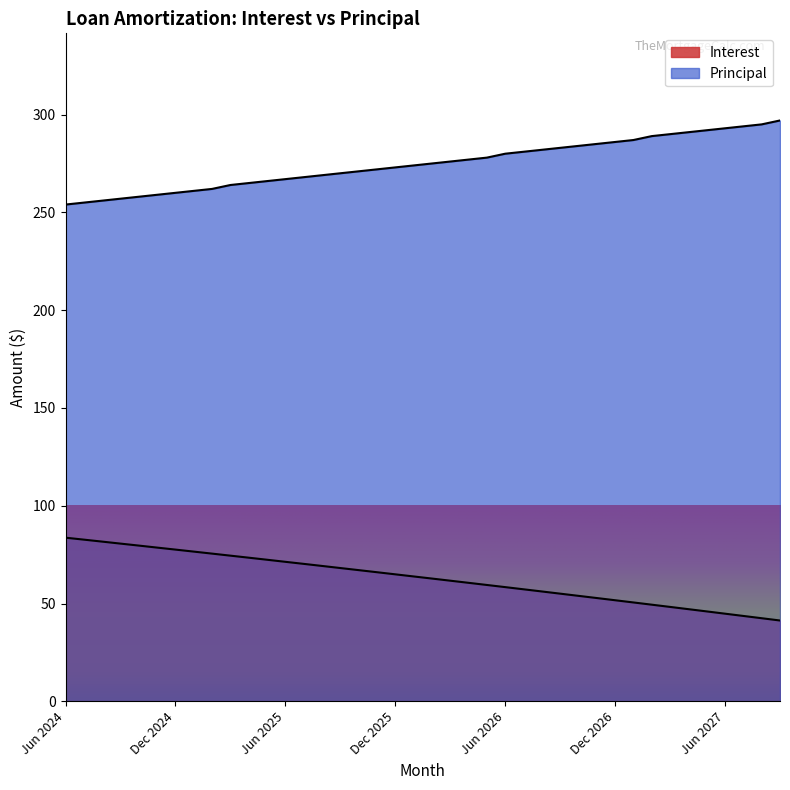

How many values in the Principal series are below 275?

20